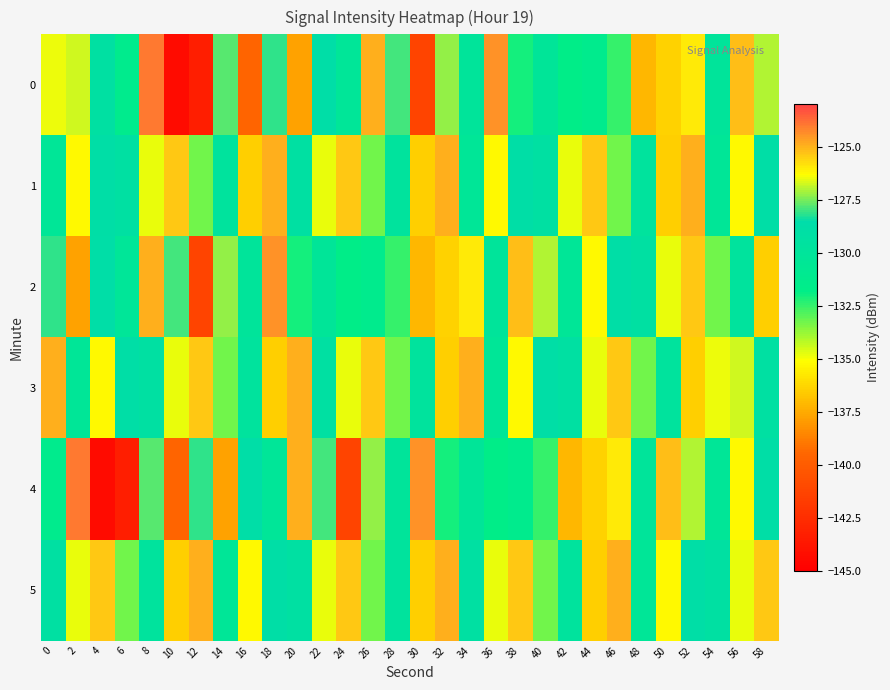

Reading left to right, transcribe all the data shown in this chart.

0: 0=-126.4	2=-126.7	4=-129.2	6=-131.3	8=-124.0	10=-144.3	12=-143.3	14=-127.8	16=-139.5	18=-128.1	20=-137.7	22=-128.8	24=-130.3	26=-125.0	28=-127.9	30=-141.3	32=-127.3	34=-130.0	36=-124.4	38=-132.1	40=-130.1	42=-131.7	44=-131.3	46=-132.5	48=-137.1	50=-136.4	52=-126.0	54=-130.0	56=-125.2	58=-127.0
1: 0=-130.4	2=-135.2	4=-128.9	6=-129.2	8=-134.9	10=-125.4	12=-133.2	14=-129.7	16=-136.4	18=-124.9	20=-129.2	22=-134.9	24=-125.4	26=-133.2	28=-129.7	30=-136.4	32=-124.9	34=-130.4	36=-135.2	38=-128.9	40=-129.2	42=-134.9	44=-125.4	46=-133.2	48=-129.7	50=-136.4	52=-124.9	54=-130.4	56=-135.2	58=-128.9
2: 0=-128.1	2=-137.7	4=-128.8	6=-130.3	8=-125.0	10=-127.9	12=-141.3	14=-127.3	16=-130.0	18=-124.4	20=-132.1	22=-130.1	24=-131.7	26=-131.3	28=-132.5	30=-137.1	32=-136.4	34=-126.0	36=-130.0	38=-125.2	40=-127.0	42=-130.4	44=-135.2	46=-128.9	48=-129.2	50=-134.9	52=-125.4	54=-133.2	56=-129.7	58=-136.4
3: 0=-124.9	2=-130.4	4=-135.2	6=-128.9	8=-129.2	10=-134.9	12=-125.4	14=-133.2	16=-129.7	18=-136.4	20=-124.9	22=-129.2	24=-134.9	26=-125.4	28=-133.2	30=-129.7	32=-136.4	34=-124.9	36=-130.4	38=-135.2	40=-128.9	42=-129.2	44=-134.9	46=-125.4	48=-133.2	50=-129.7	52=-136.4	54=-126.4	56=-126.7	58=-129.2
4: 0=-131.3	2=-124.0	4=-144.3	6=-143.3	8=-127.8	10=-139.5	12=-128.1	14=-137.7	16=-128.8	18=-130.3	20=-125.0	22=-127.9	24=-141.3	26=-127.3	28=-130.0	30=-124.4	32=-132.1	34=-130.1	36=-131.7	38=-131.3	40=-132.5	42=-137.1	44=-136.4	46=-126.0	48=-130.0	50=-125.2	52=-127.0	54=-130.4	56=-135.2	58=-128.9
5: 0=-129.2	2=-134.9	4=-125.4	6=-133.2	8=-129.7	10=-136.4	12=-124.9	14=-130.4	16=-135.2	18=-128.9	20=-129.2	22=-134.9	24=-125.4	26=-133.2	28=-129.7	30=-136.4	32=-124.9	34=-129.2	36=-134.9	38=-125.4	40=-133.2	42=-129.7	44=-136.4	46=-124.9	48=-130.4	50=-135.2	52=-128.9	54=-129.2	56=-134.9	58=-125.4